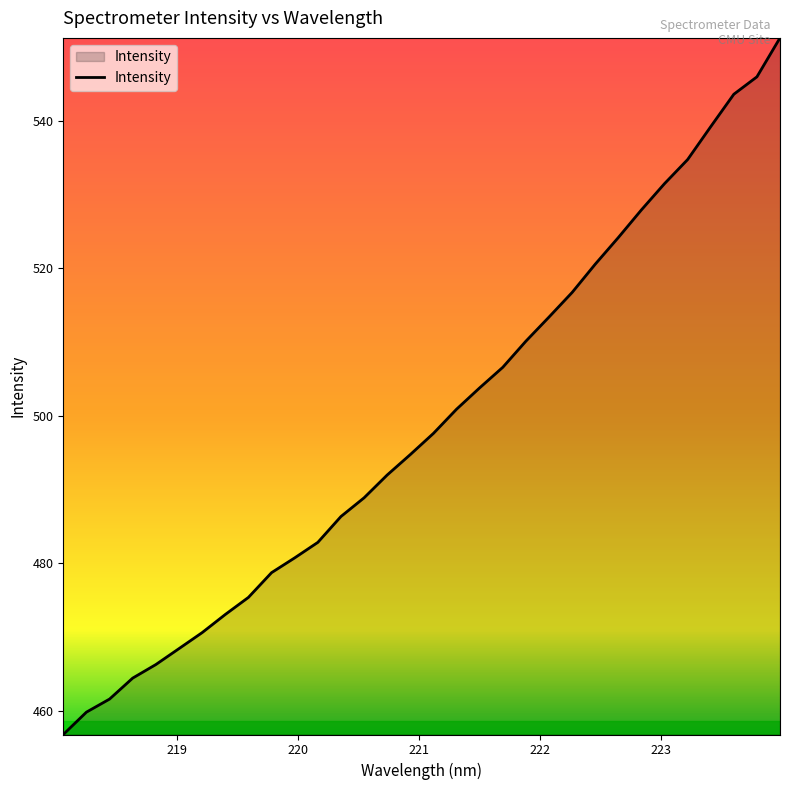

Reading left to right, transcribe all the data shown in this chart.

456.8	459.8	461.6	464.5	466.3	468.4	470.6	473.1	475.4	478.7	480.7	482.8	486.4	488.9	492.0	494.7	497.6	500.9	503.8	506.6	510.1	513.4	516.7	520.5	524.2	527.9	531.5	534.7	539.2	543.6	545.9	551.2